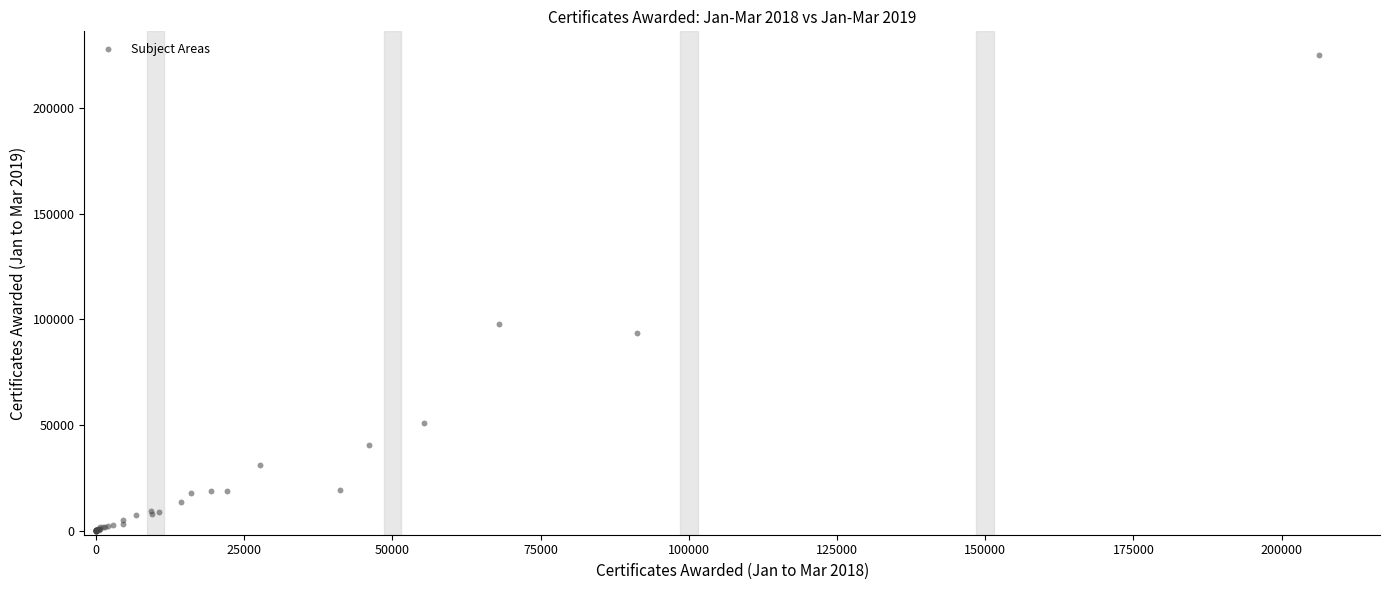

What Y value in the scatter plot is closest to 112649?

97769